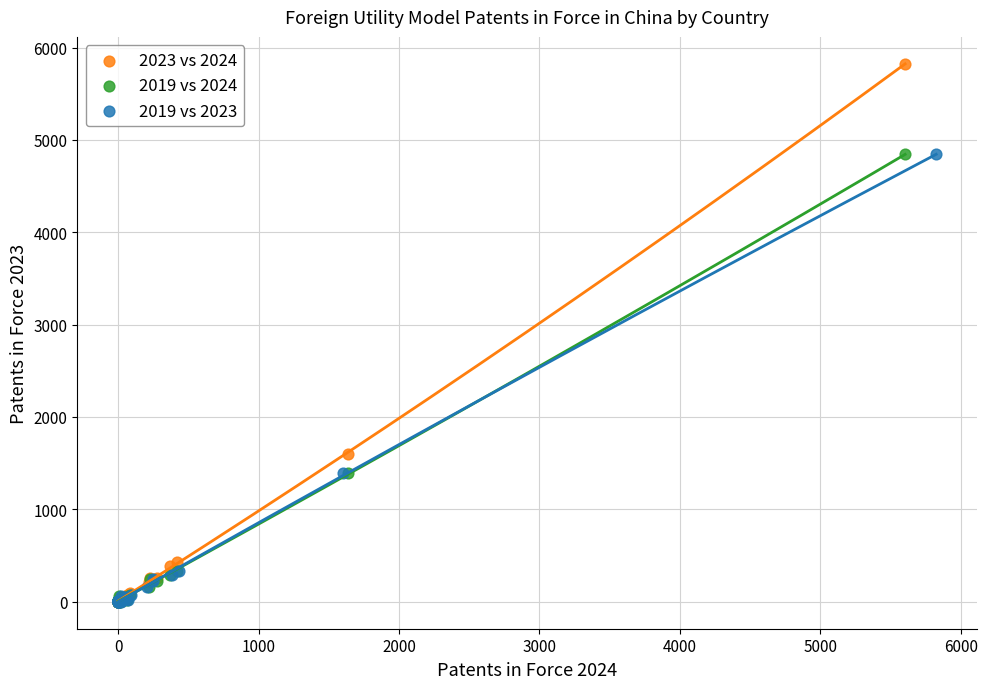

Which series contains the highest Y value?

2023 vs 2024